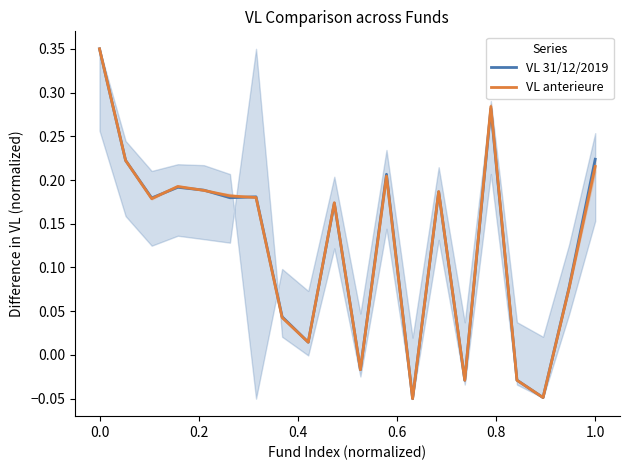

List the series in order of their peak value, highest first.

VL 31/12/2019, VL anterieure